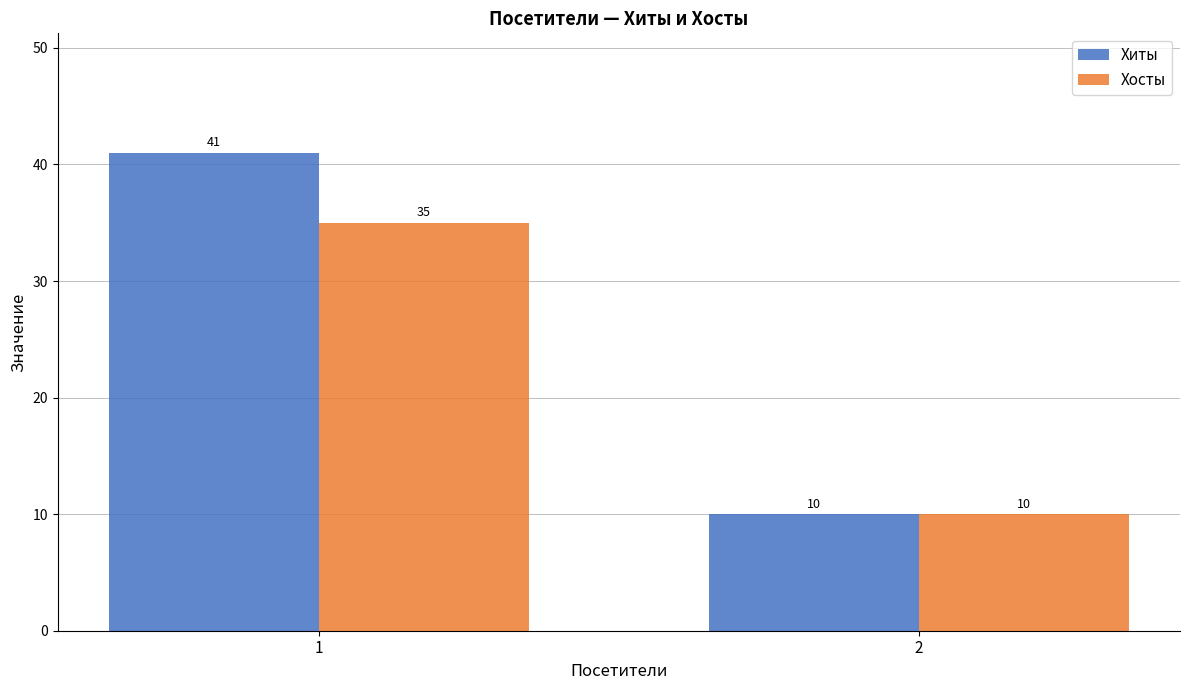

What is the average value of the Хиты series?

26